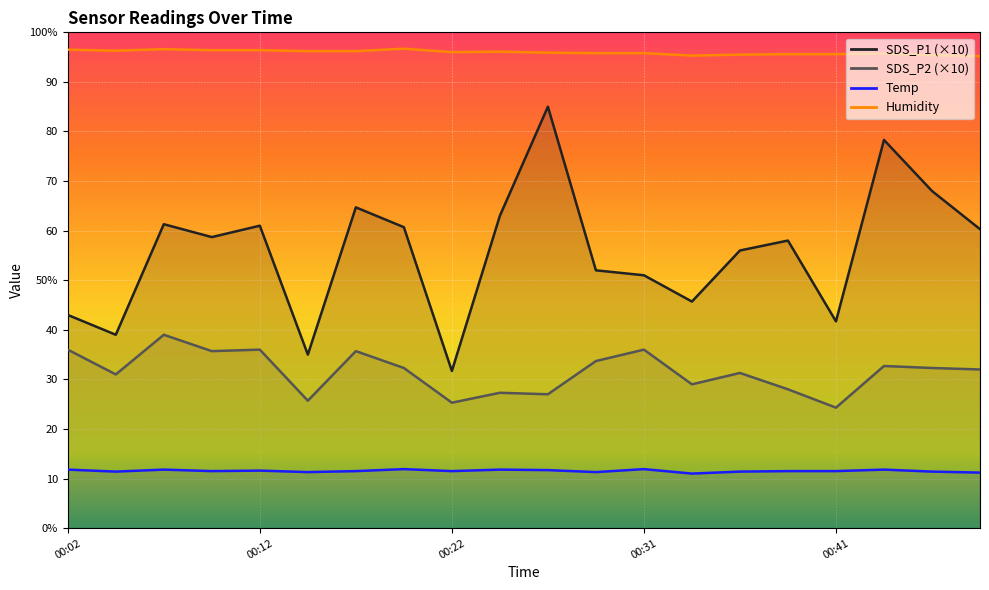

Reading right to left, extract all data points from this chart.

SDS_P1: 00:49=60.3	00:46=68.0	00:44=78.3	00:41=41.7	00:39=58.0	00:36=56.0	00:34=45.7	00:31=51.0	00:29=52.0	00:26=85.0	00:24=63.0	00:22=31.7	00:19=60.7	00:17=64.7	00:14=35.0	00:12=61.0	00:09=58.7	00:07=61.3	00:04=39.0	00:02=43.0
SDS_P2: 00:49=32.0	00:46=32.3	00:44=32.7	00:41=24.3	00:39=28.0	00:36=31.3	00:34=29.0	00:31=36.0	00:29=33.7	00:26=27.0	00:24=27.3	00:22=25.3	00:19=32.3	00:17=35.7	00:14=25.7	00:12=36.0	00:09=35.7	00:07=39.0	00:04=31.0	00:02=36.0
Temp: 00:49=11.2	00:46=11.4	00:44=11.8	00:41=11.5	00:39=11.5	00:36=11.4	00:34=11.0	00:31=11.9	00:29=11.3	00:26=11.7	00:24=11.8	00:22=11.5	00:19=11.9	00:17=11.5	00:14=11.3	00:12=11.6	00:09=11.5	00:07=11.8	00:04=11.4	00:02=11.8
Humidity: 00:49=95.2	00:46=95.4	00:44=95.7	00:41=95.6	00:39=95.6	00:36=95.5	00:34=95.3	00:31=95.8	00:29=95.8	00:26=95.9	00:24=96.1	00:22=96.0	00:19=96.7	00:17=96.2	00:14=96.2	00:12=96.4	00:09=96.4	00:07=96.6	00:04=96.3	00:02=96.5